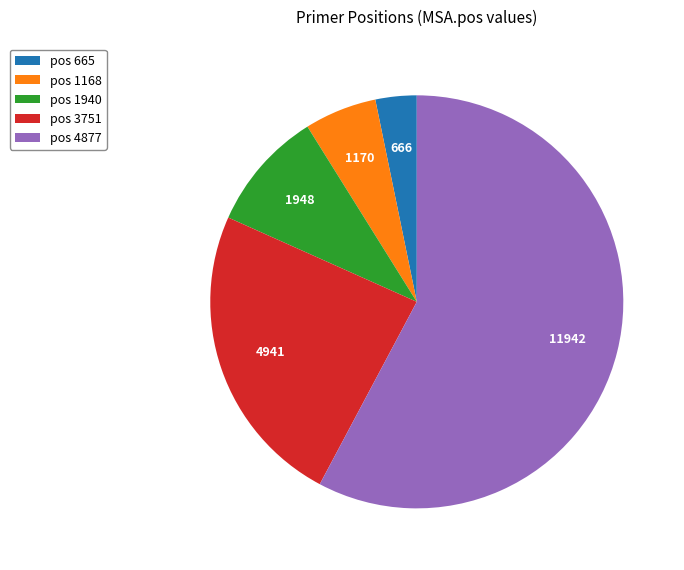

Count the number of slices in the pie.

5